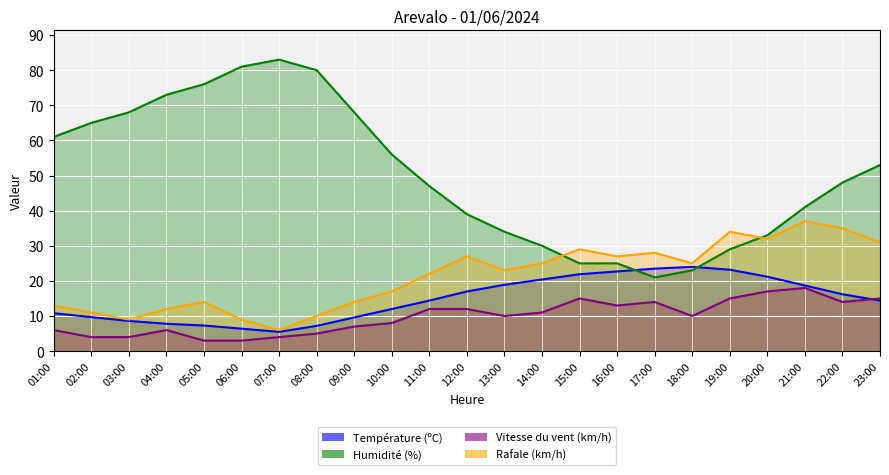

Rank the categories by Rafale (km/h) value from lowest to highest.

07:00, 03:00, 06:00, 08:00, 02:00, 04:00, 01:00, 05:00, 09:00, 10:00, 11:00, 13:00, 14:00, 18:00, 12:00, 16:00, 17:00, 15:00, 23:00, 20:00, 19:00, 22:00, 21:00